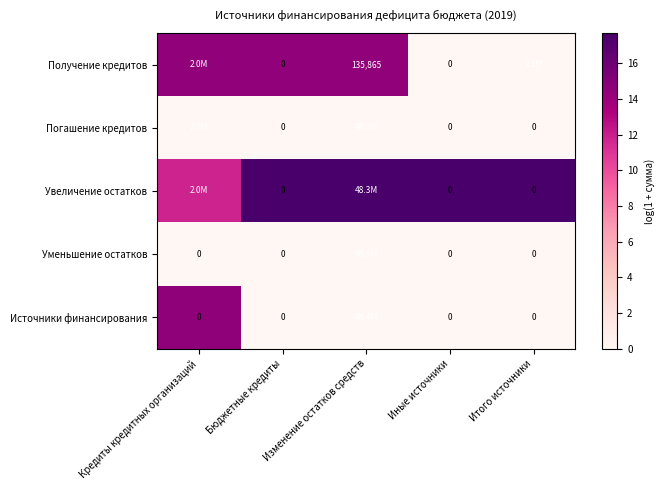

Which has a higher value, Бюджетные кредиты or Иные источники?

Бюджетные кредиты